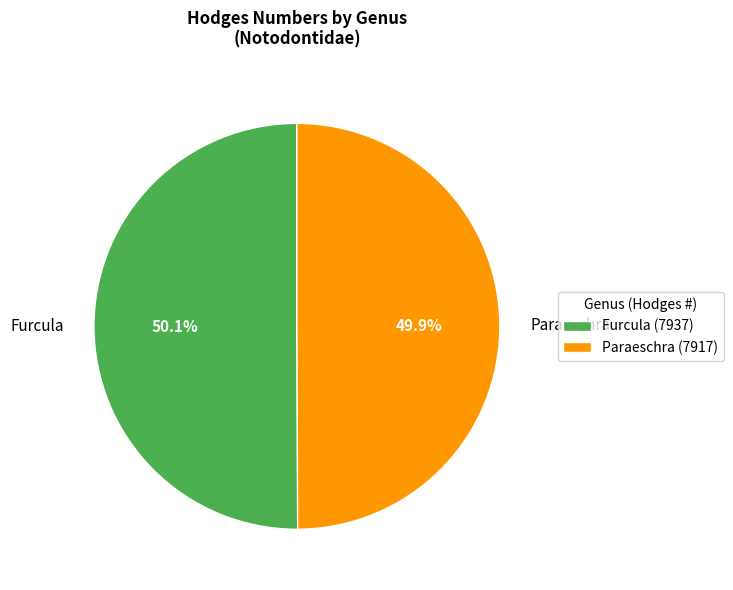

Do Paraeschra and Furcula together represent more than half of the pie?

Yes